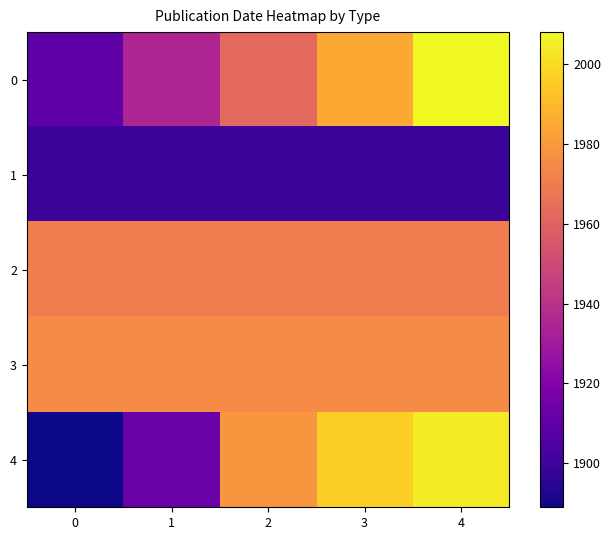

Rank the series at 0 from lowest to highest value.

4, 1, 0, 2, 3